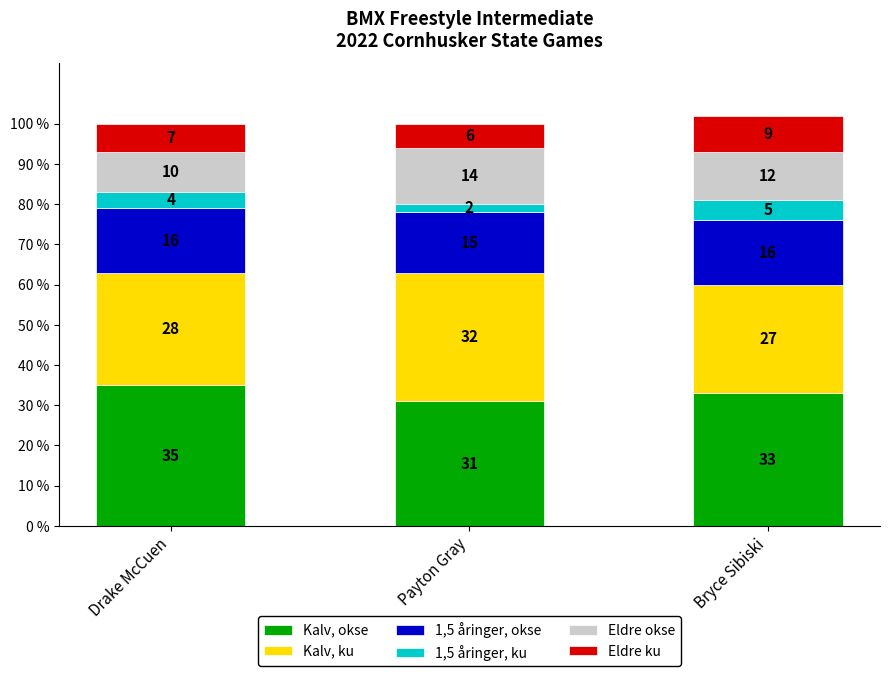

How many categories are shown in the chart?

3